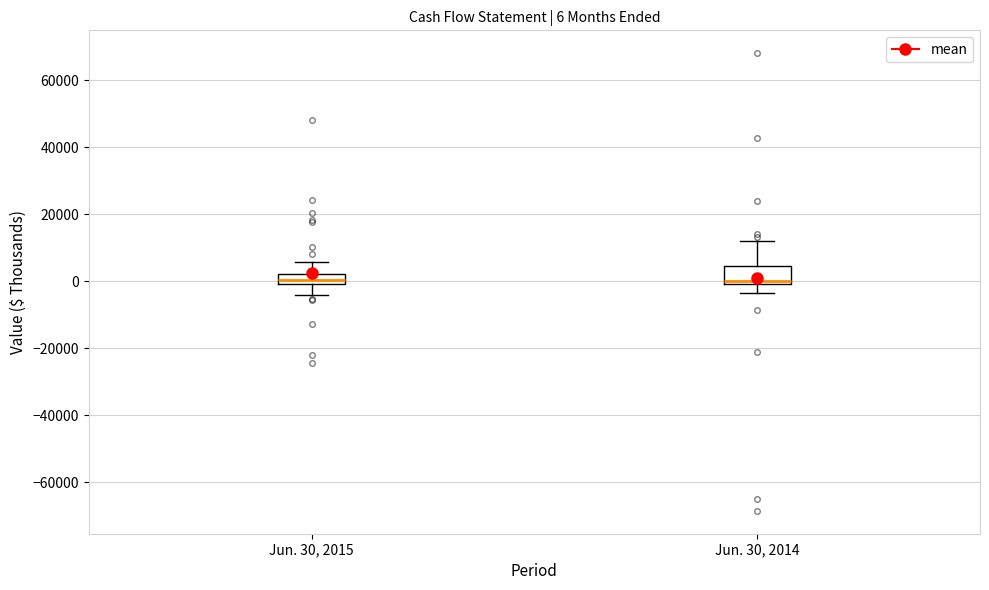

Which box is the tallest, from its lower edge to its upper edge?

Jun. 30, 2014